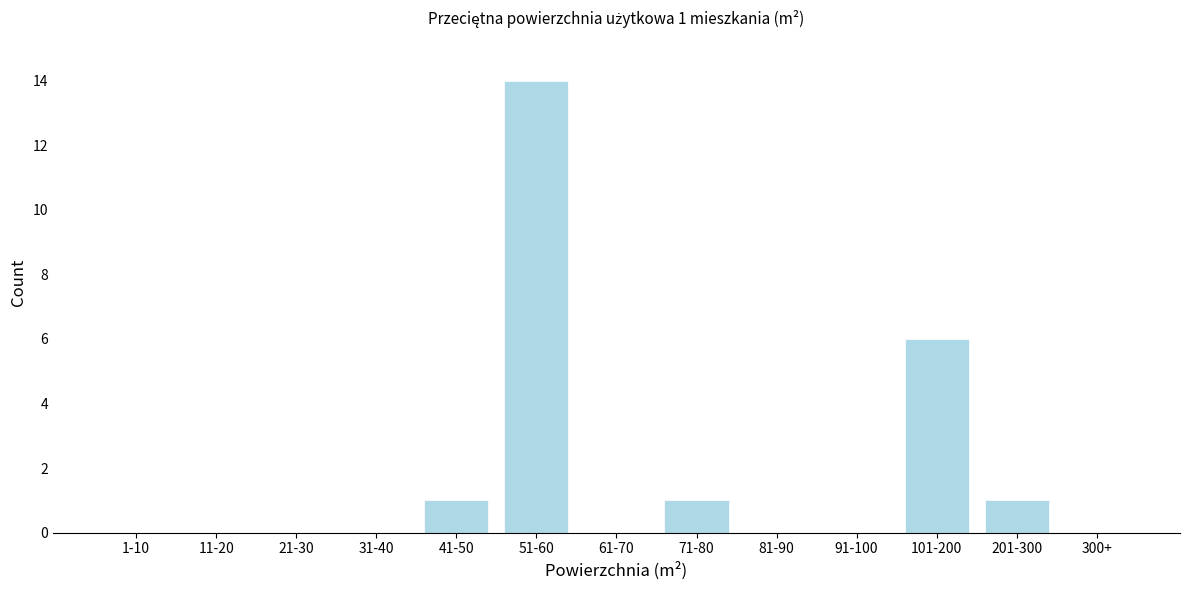

Reading left to right, list all the values displayed in this chart.

1-10=0	11-20=0	21-30=0	31-40=0	41-50=1	51-60=14	61-70=0	71-80=1	81-90=0	91-100=0	101-200=6	201-300=1	300+=0